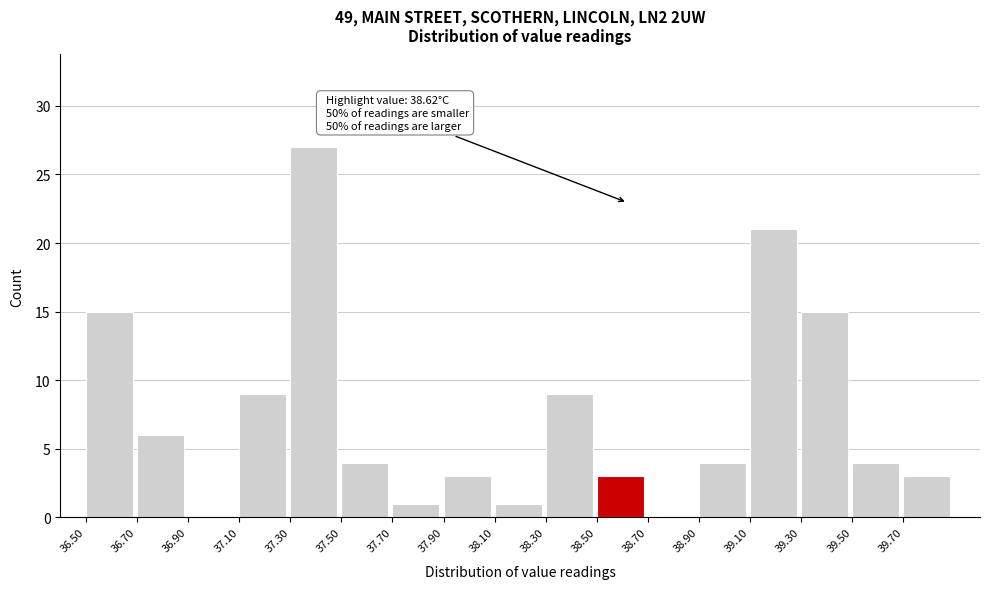

Over which range of the x-axis is the bar tallest?

37.3 to 37.5